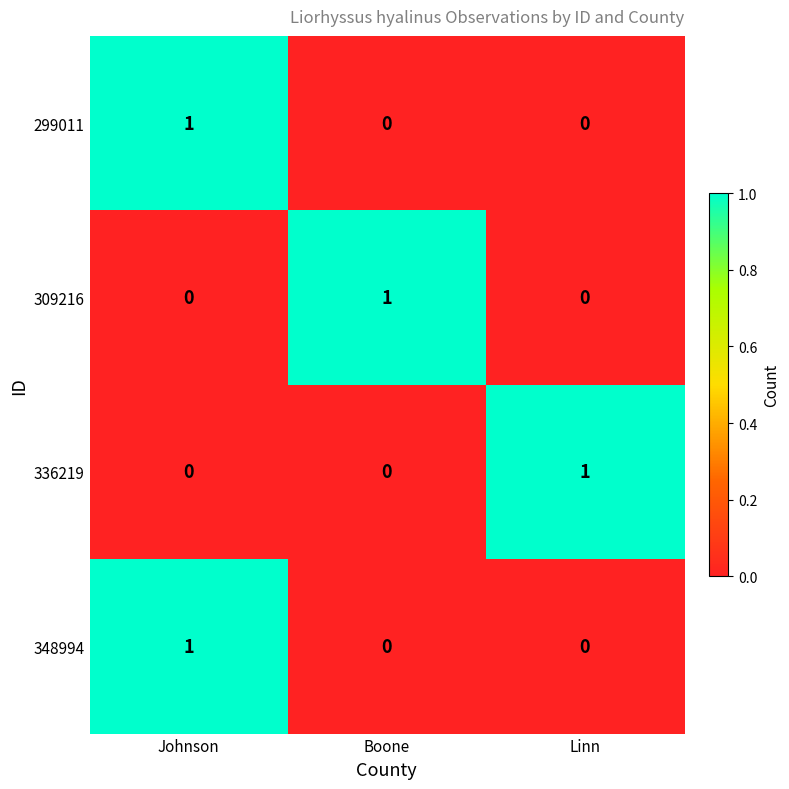

Reading right to left, extract all data points from this chart.

299011: Linn=0	Boone=0	Johnson=1
309216: Linn=0	Boone=1	Johnson=0
336219: Linn=1	Boone=0	Johnson=0
348994: Linn=0	Boone=0	Johnson=1